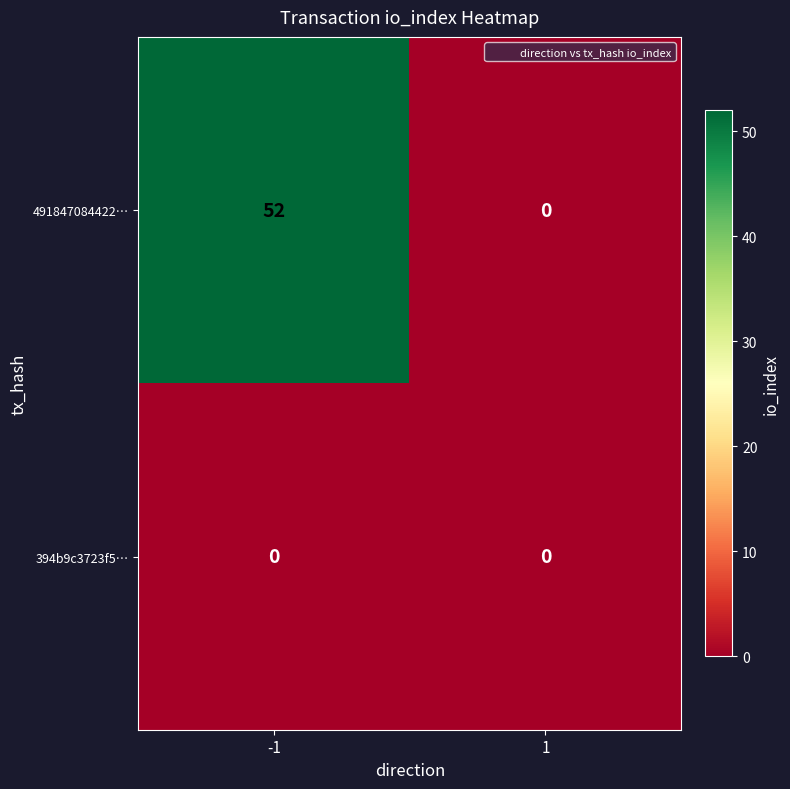

Reading left to right, transcribe all the data shown in this chart.

491847084422…: 52	0
394b9c3723f5…: 0	0